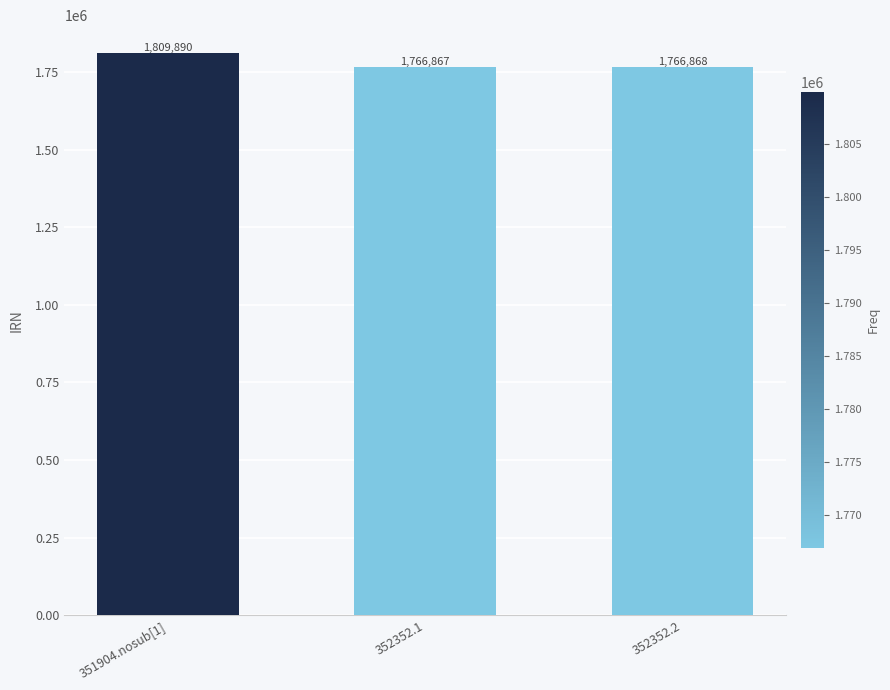

Reading left to right, extract all data points from this chart.

351904.nosub[1]=1809890	352352.1=1766867	352352.2=1766868